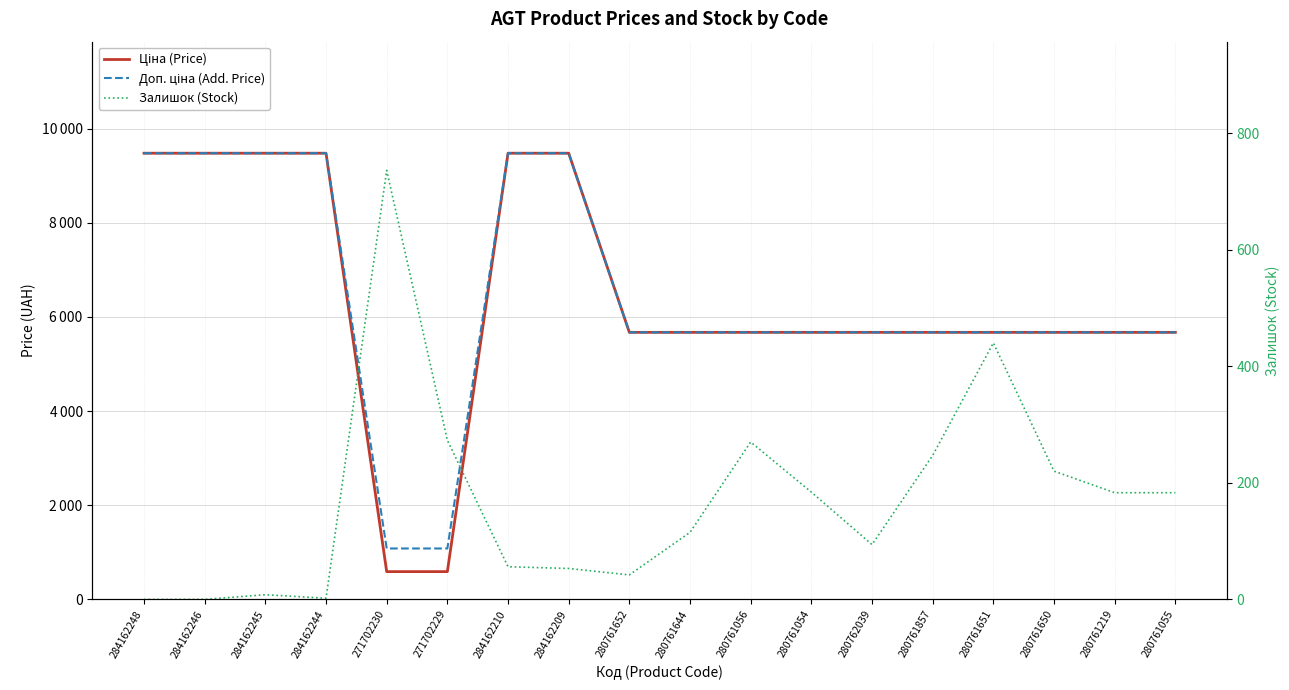

At which category is the sum across all series the highest?

284162210